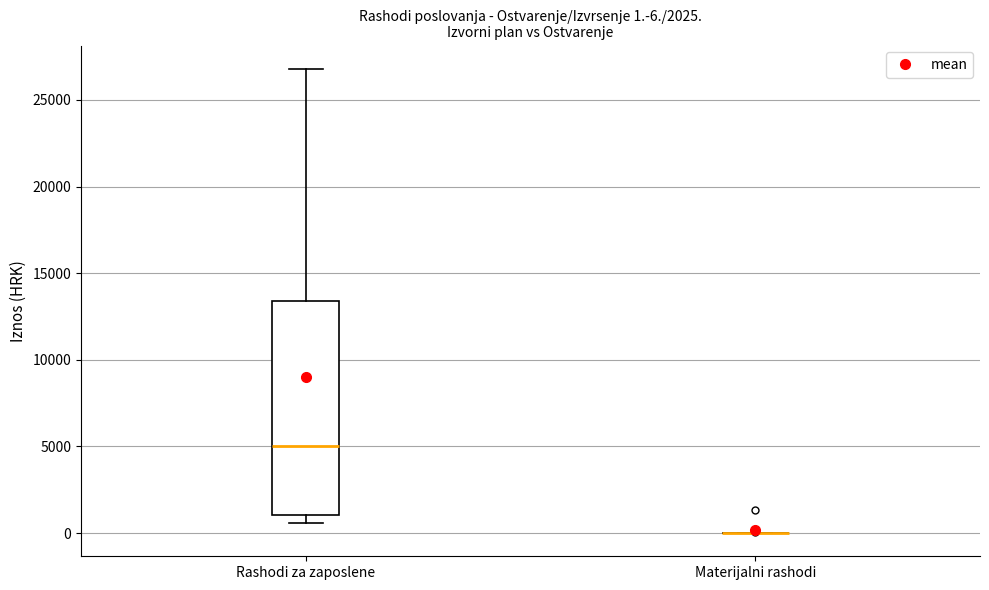

Which box is the tallest, from its lower edge to its upper edge?

Rashodi za zaposlene